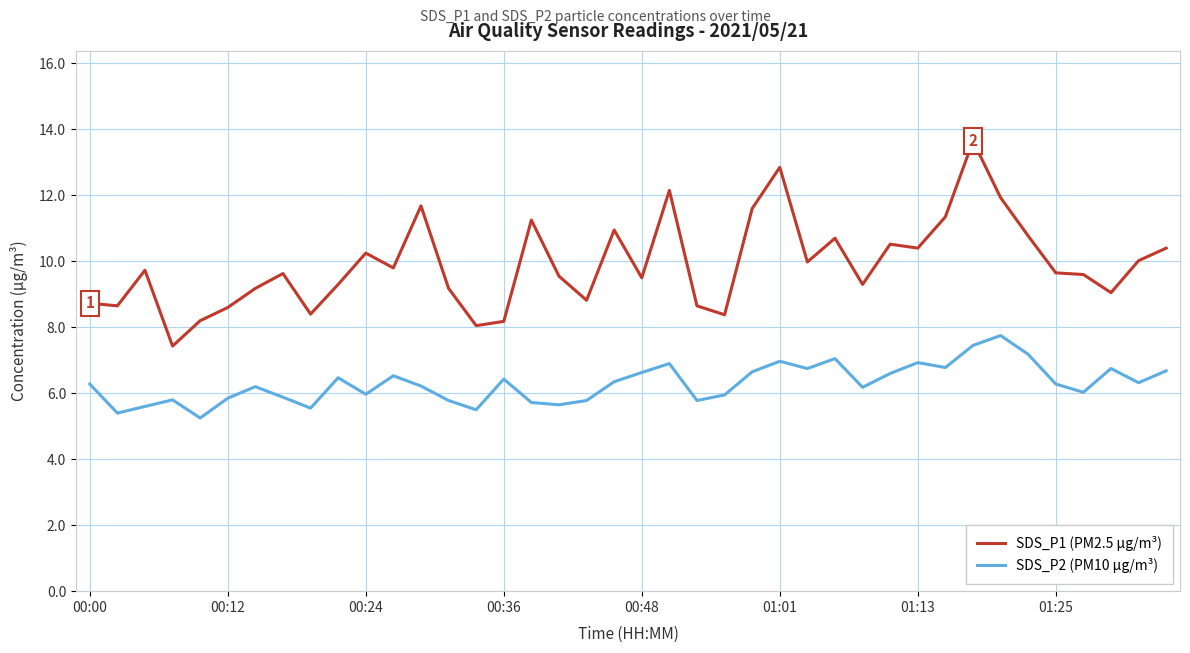

What is the highest value of the SDS_P2 (PM10 µg/m³) series?

7.8